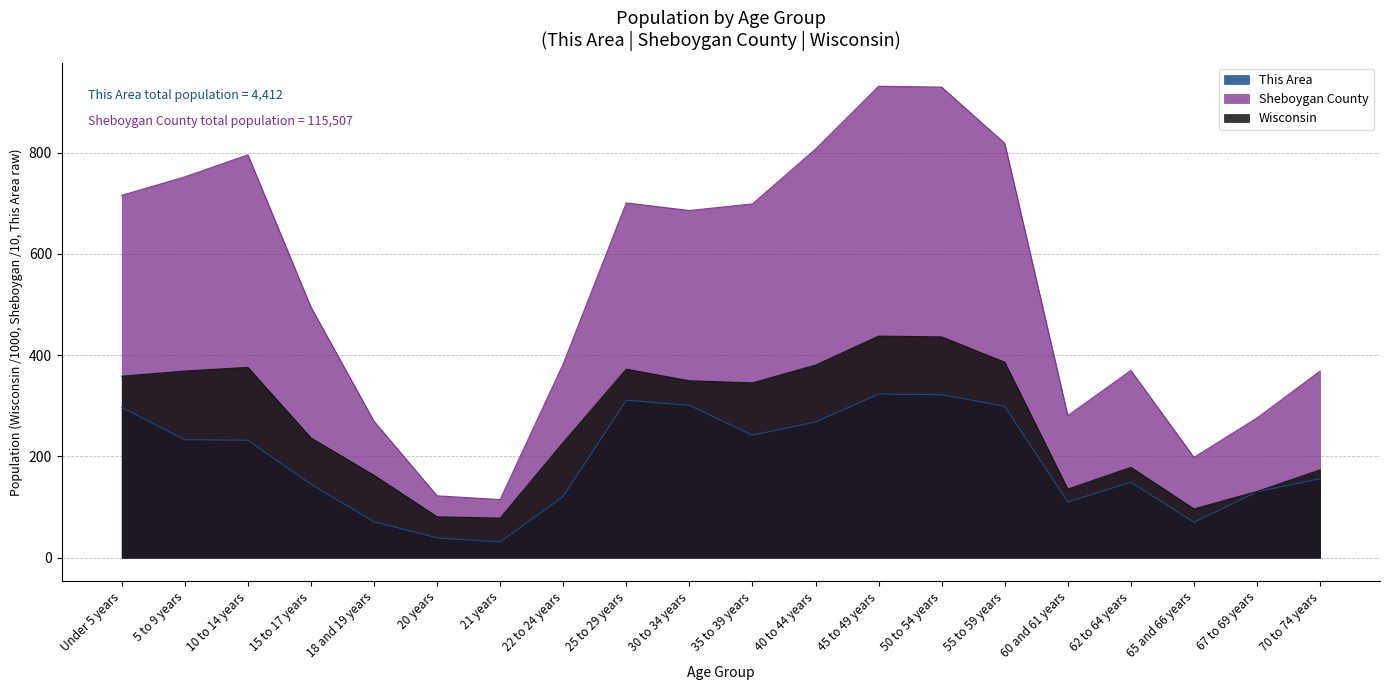

Between 5 to 9 years and 21 years, which series saw the biggest shift?

Sheboygan County